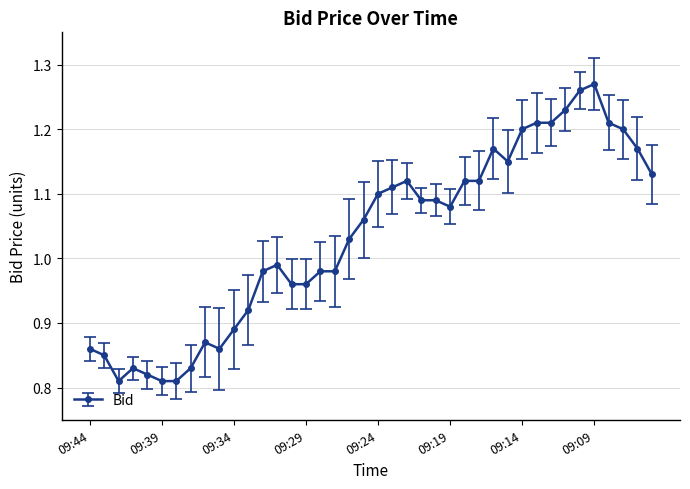

What is the difference between the maximum and minimum values?

0.5